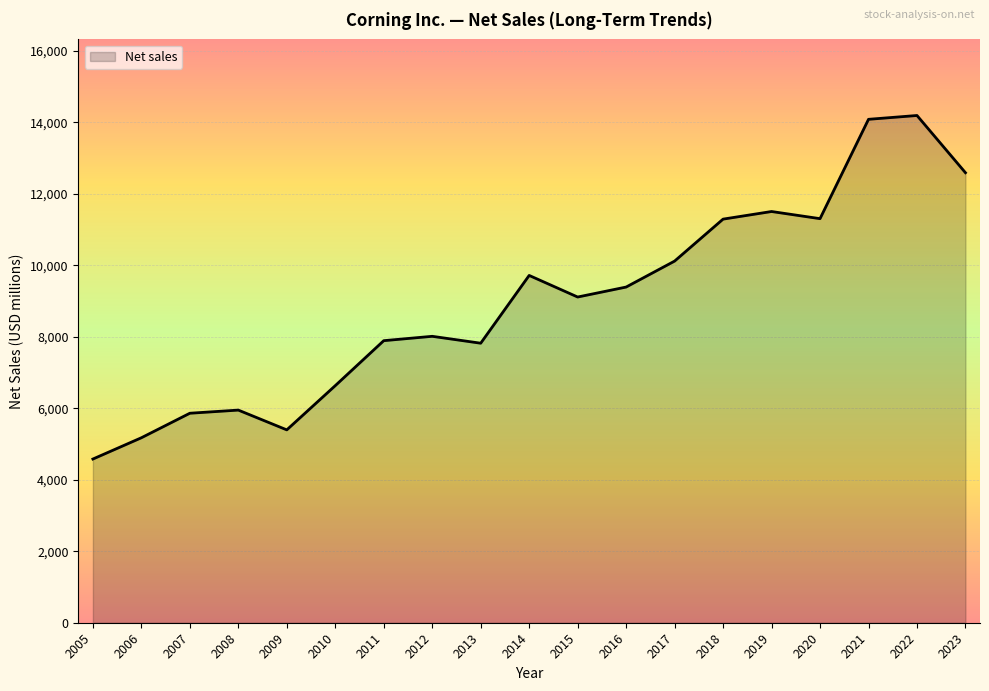

What is the approximate value at 2019, to the nearest 100?

11500